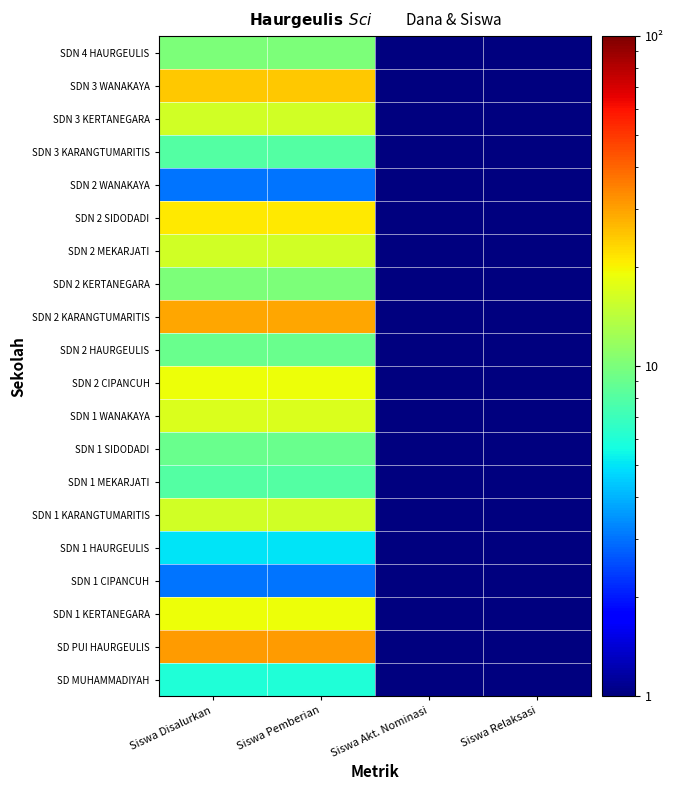

At Siswa Akt. Nominasi, list the series in order from smallest to largest.

SD MUHAMMADIYAH, SD PUI HAURGEULIS, SDN 1 KERTANEGARA, SDN 1 CIPANCUH, SDN 1 HAURGEULIS, SDN 1 KARANGTUMARITIS, SDN 1 MEKARJATI, SDN 1 SIDODADI, SDN 1 WANAKAYA, SDN 2 CIPANCUH, SDN 2 HAURGEULIS, SDN 2 KARANGTUMARITIS, SDN 2 KERTANEGARA, SDN 2 MEKARJATI, SDN 2 SIDODADI, SDN 2 WANAKAYA, SDN 3 KARANGTUMARITIS, SDN 3 KERTANEGARA, SDN 3 WANAKAYA, SDN 4 HAURGEULIS